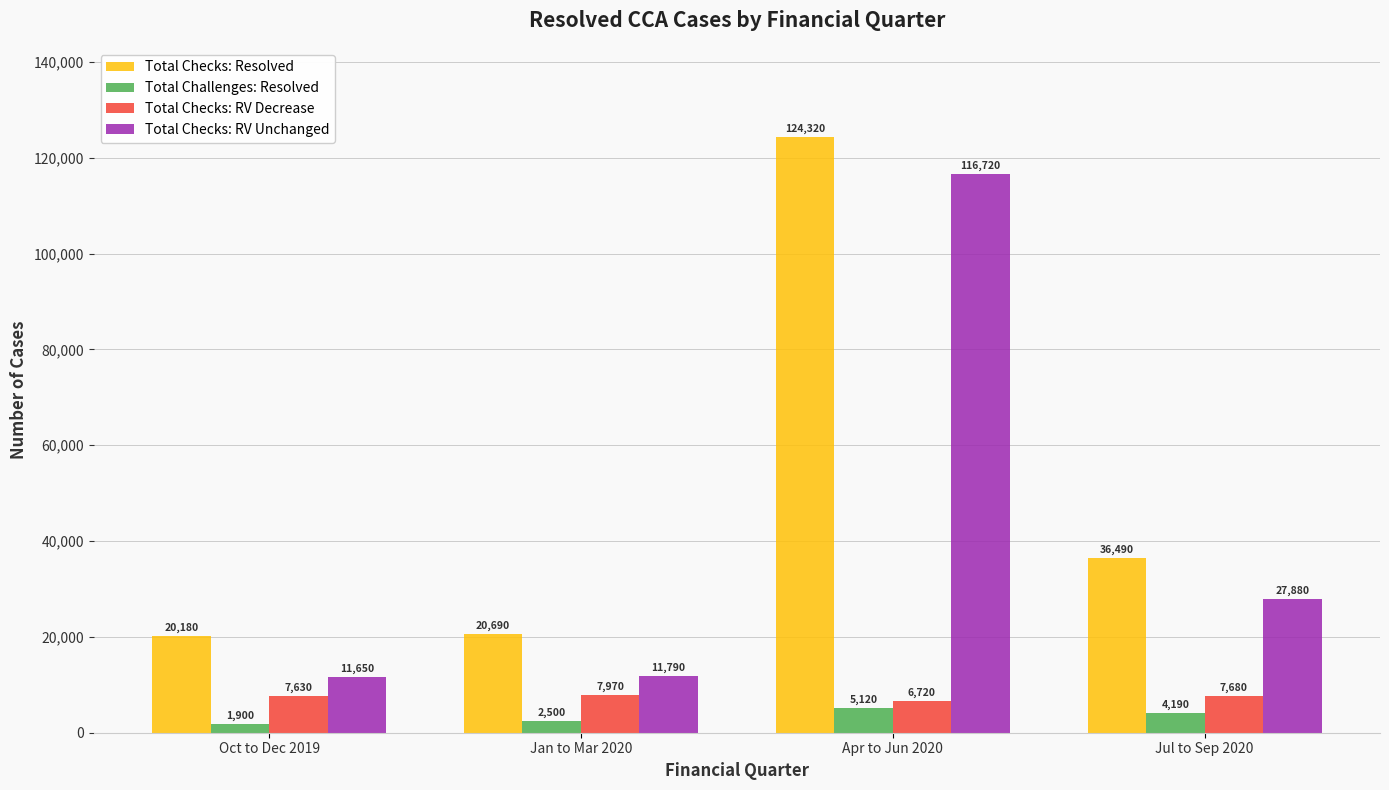

List the series in order of their peak value, lowest first.

Total Challenges: Resolved, Total Checks: RV Decrease, Total Checks: RV Unchanged, Total Checks: Resolved